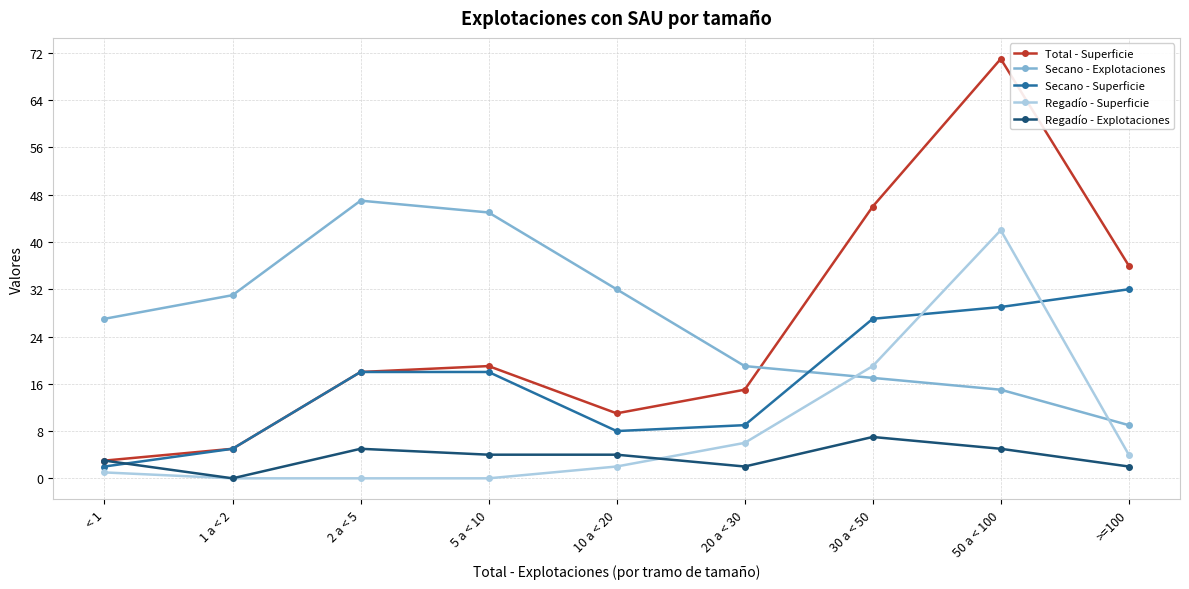

What is the difference between the maximum and minimum values in the Regadío - Superficie series?

42